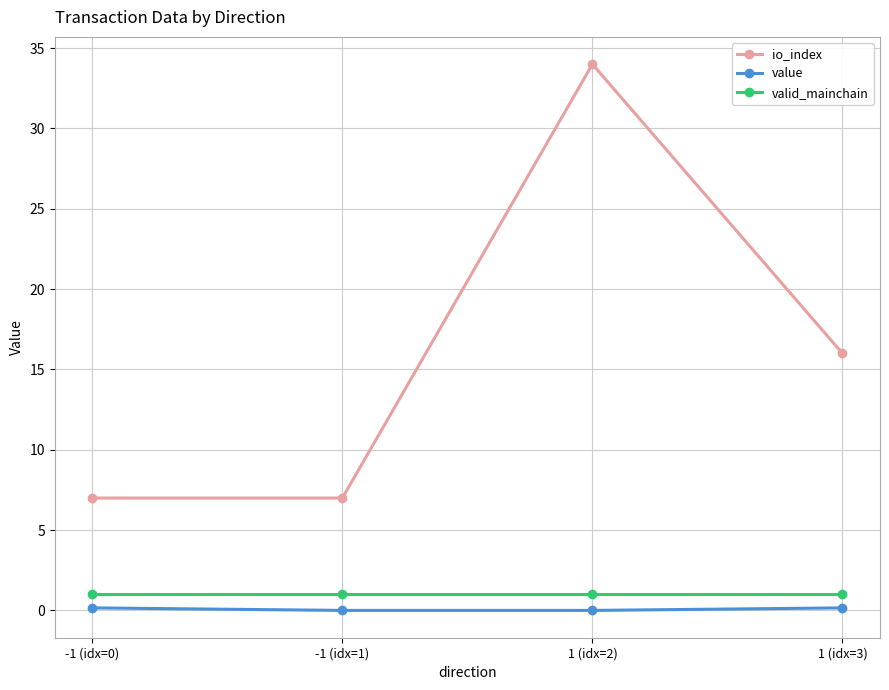

What is the value of the io_index point at the 1st from the left?

7.0